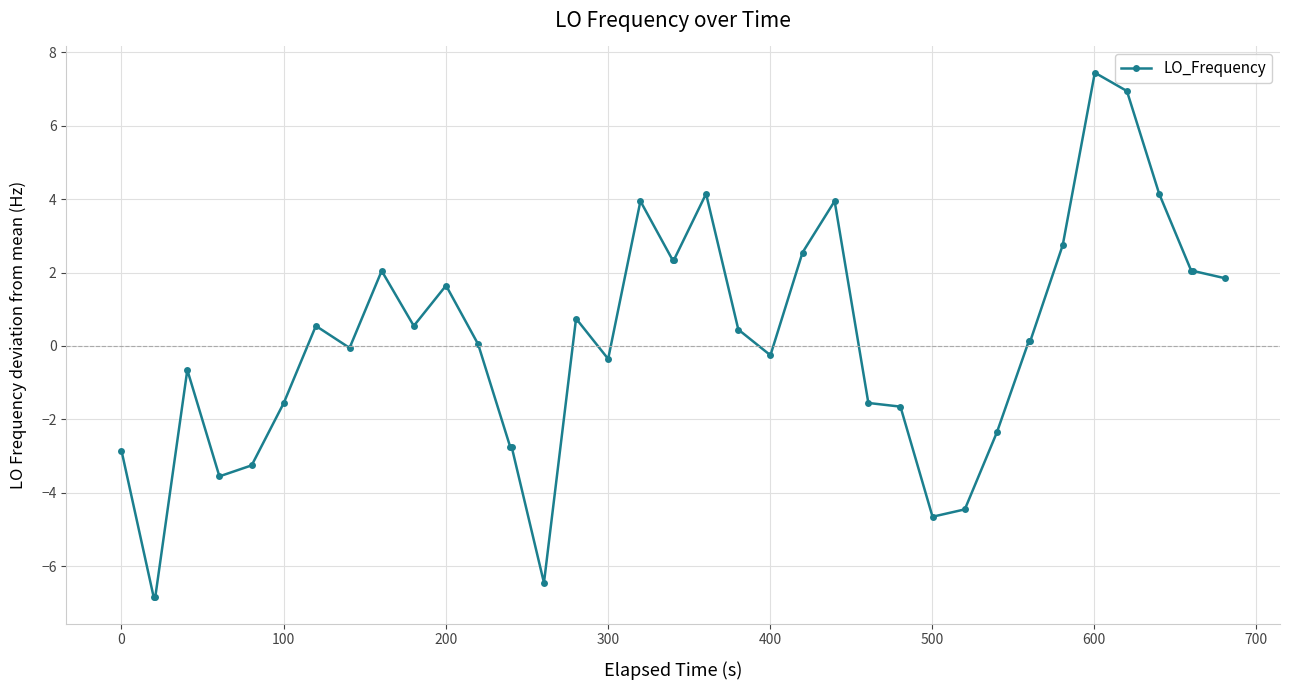

What is the value of the 28th point from the left?

-1.7